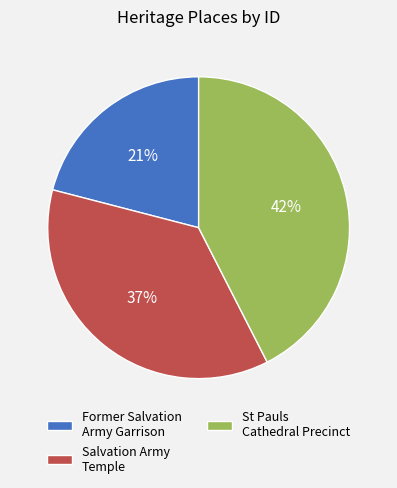

Is it true that Former Salvation Army Garrison is 21% of the pie?

True